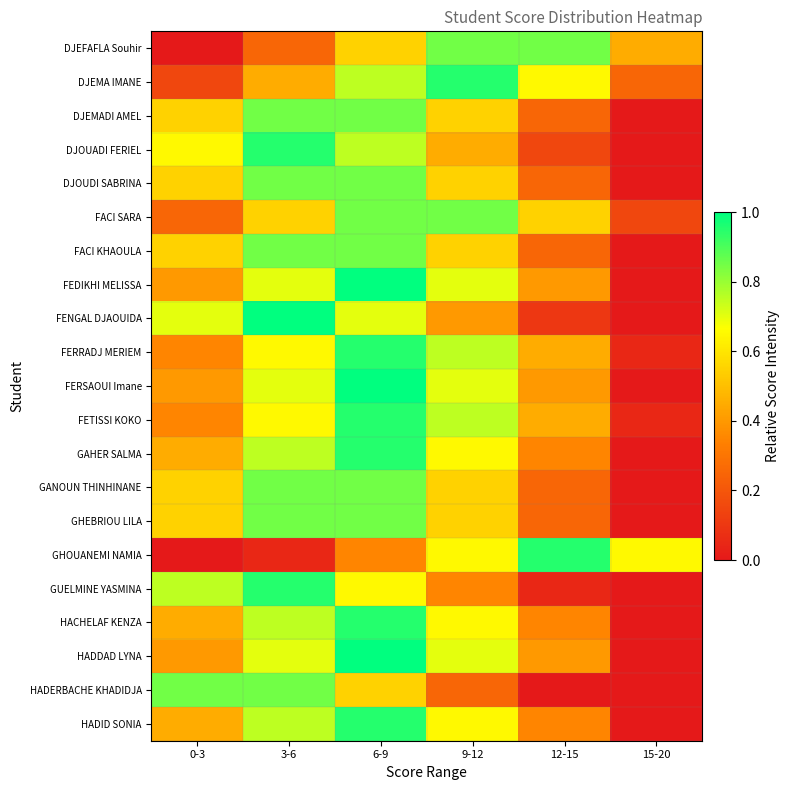

What is the spread (max minus min) of values at 9-12?

0.7